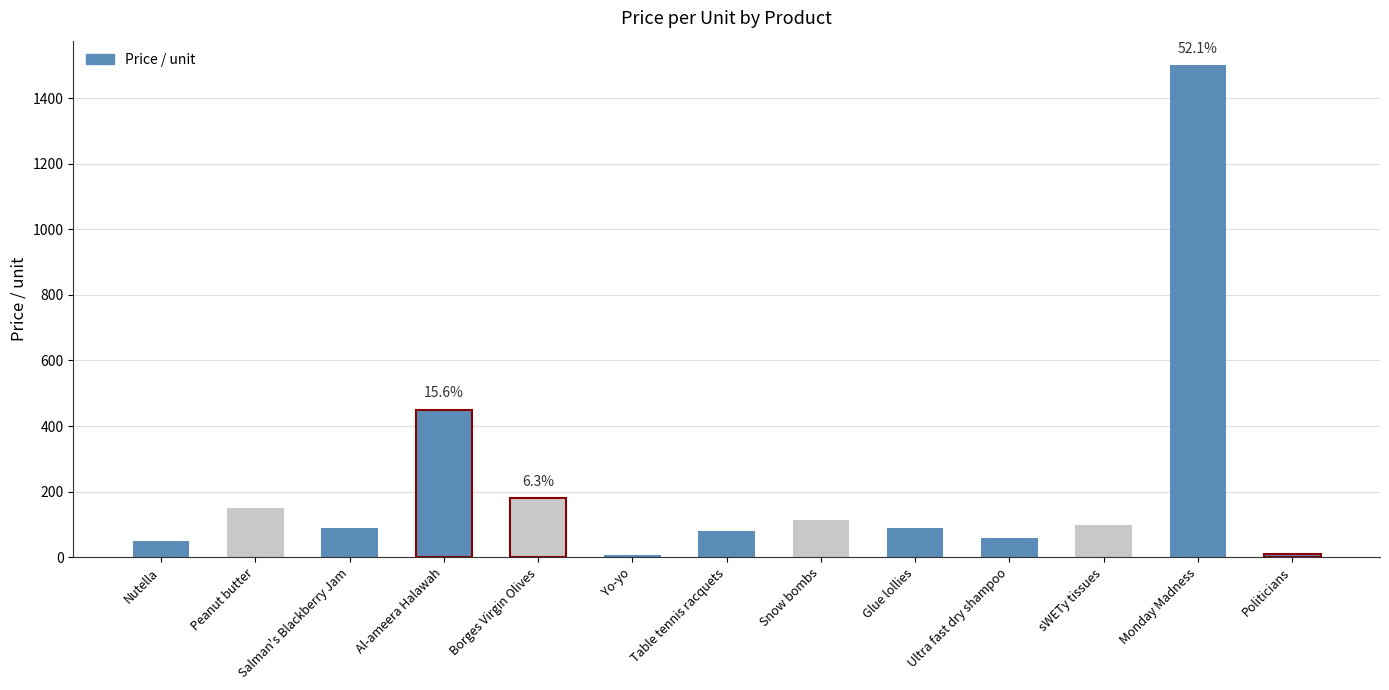

What is the difference between the values at Ultra fast dry shampoo and Peanut butter?

90